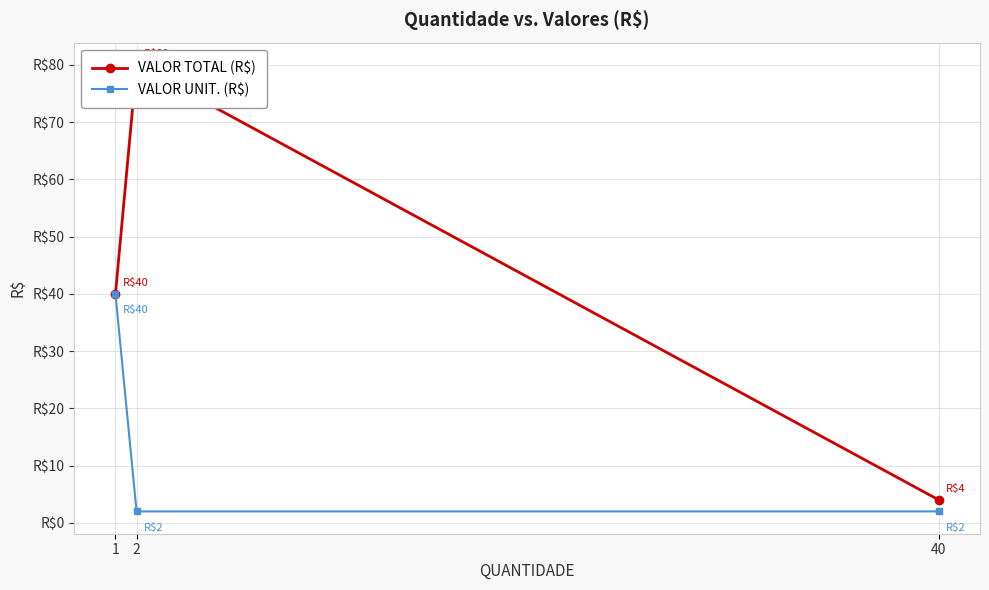

Which has a higher value, 2 or 1?

2